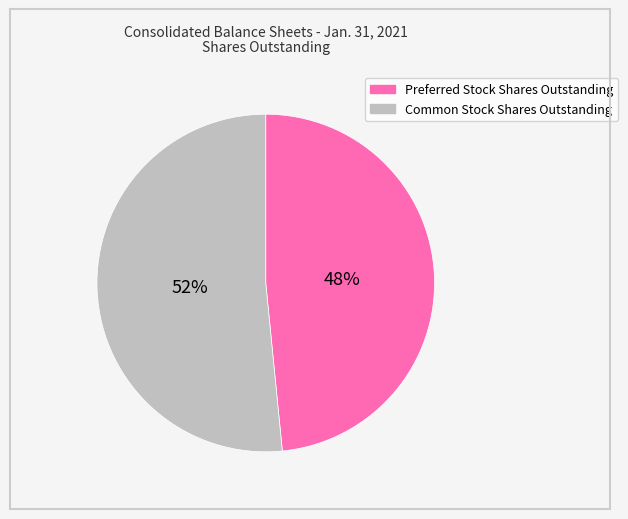

Does Preferred Stock Shares Outstanding represent more than half of the total?

No